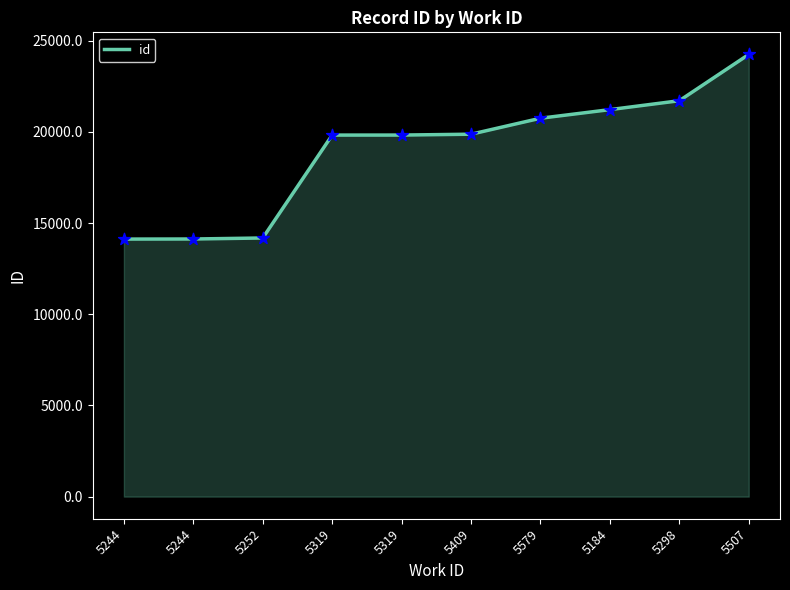

What is the ratio of the value at 5319 to the value at 5579?

1.0